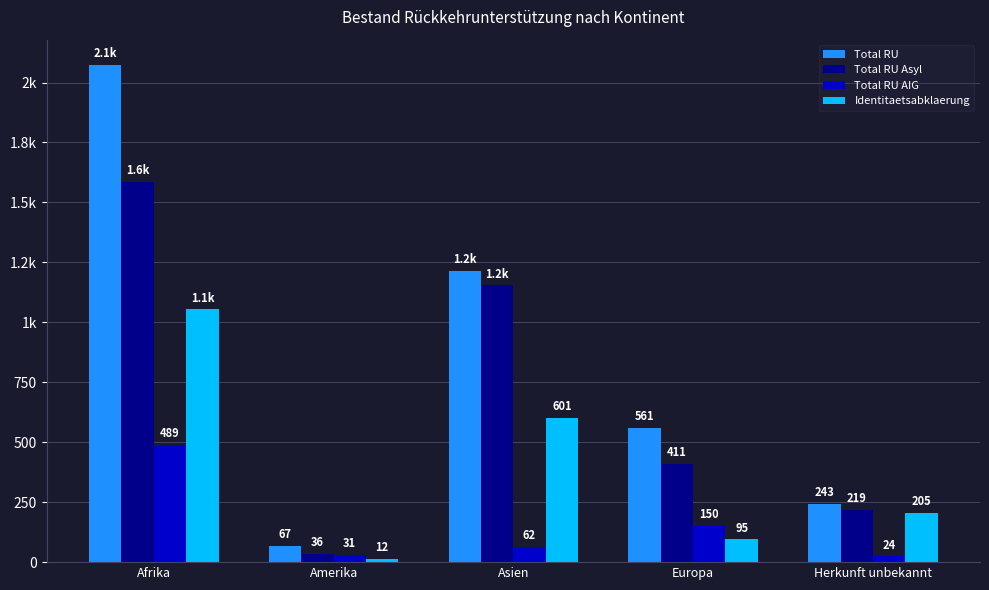

Reading left to right, what are all the values shown in this chart?

Total RU: 2075	67	1216	561	243
Total RU Asyl: 1586	36	1154	411	219
Total RU AIG: 489	31	62	150	24
Identitaetsabklaerung: 1054	12	601	95	205